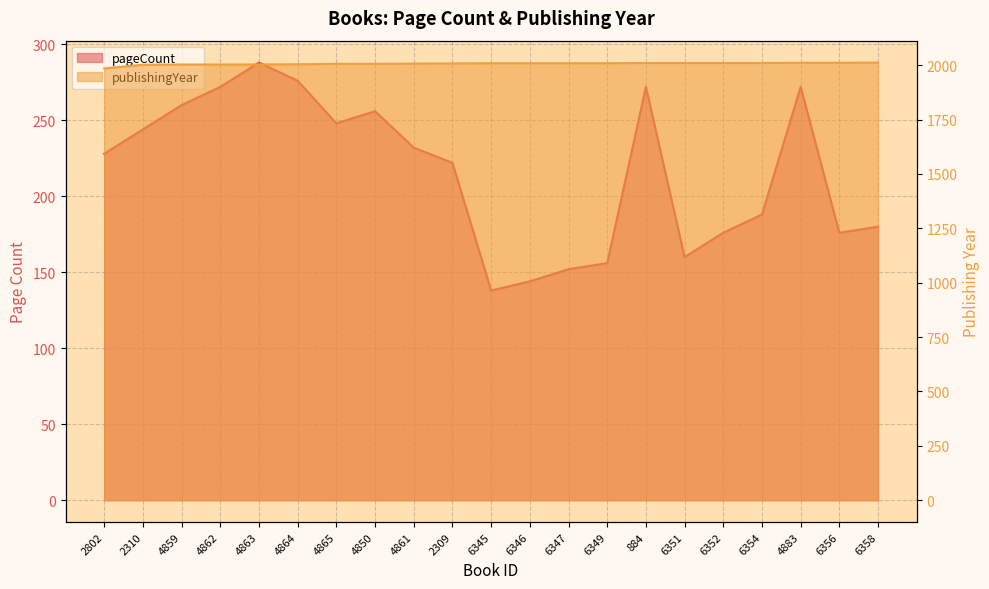

What is the average value of the publishingYear series?

2007